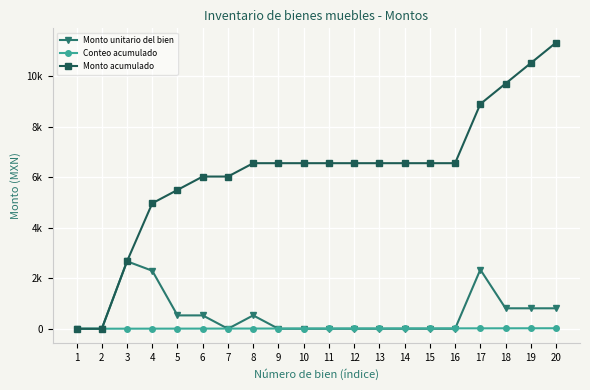

At 13, list the series in order from smallest to largest.

Monto unitario del bien, Conteo acumulado, Monto acumulado